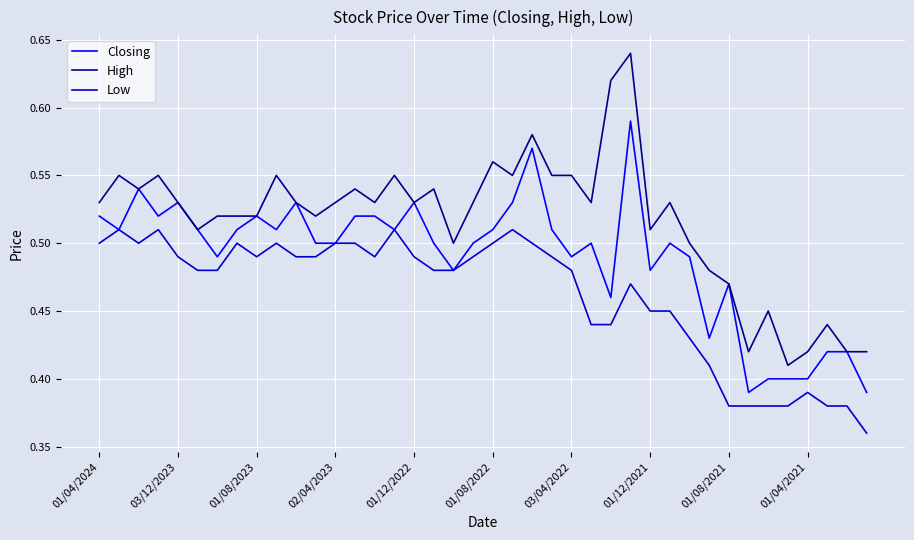

List the series in order of their overall mean, lowest first.

Low, Closing, High